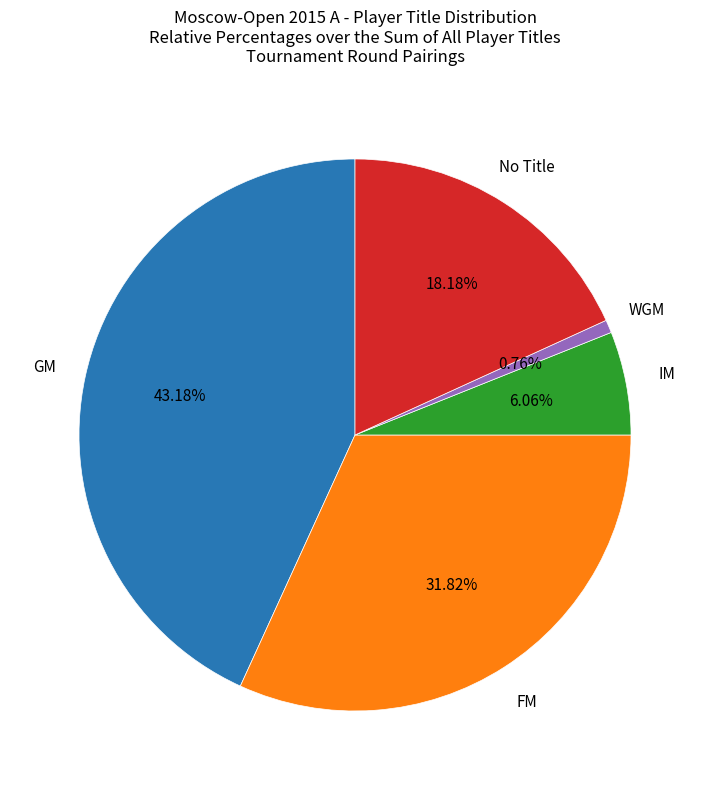

Is there a majority slice in this chart?

No